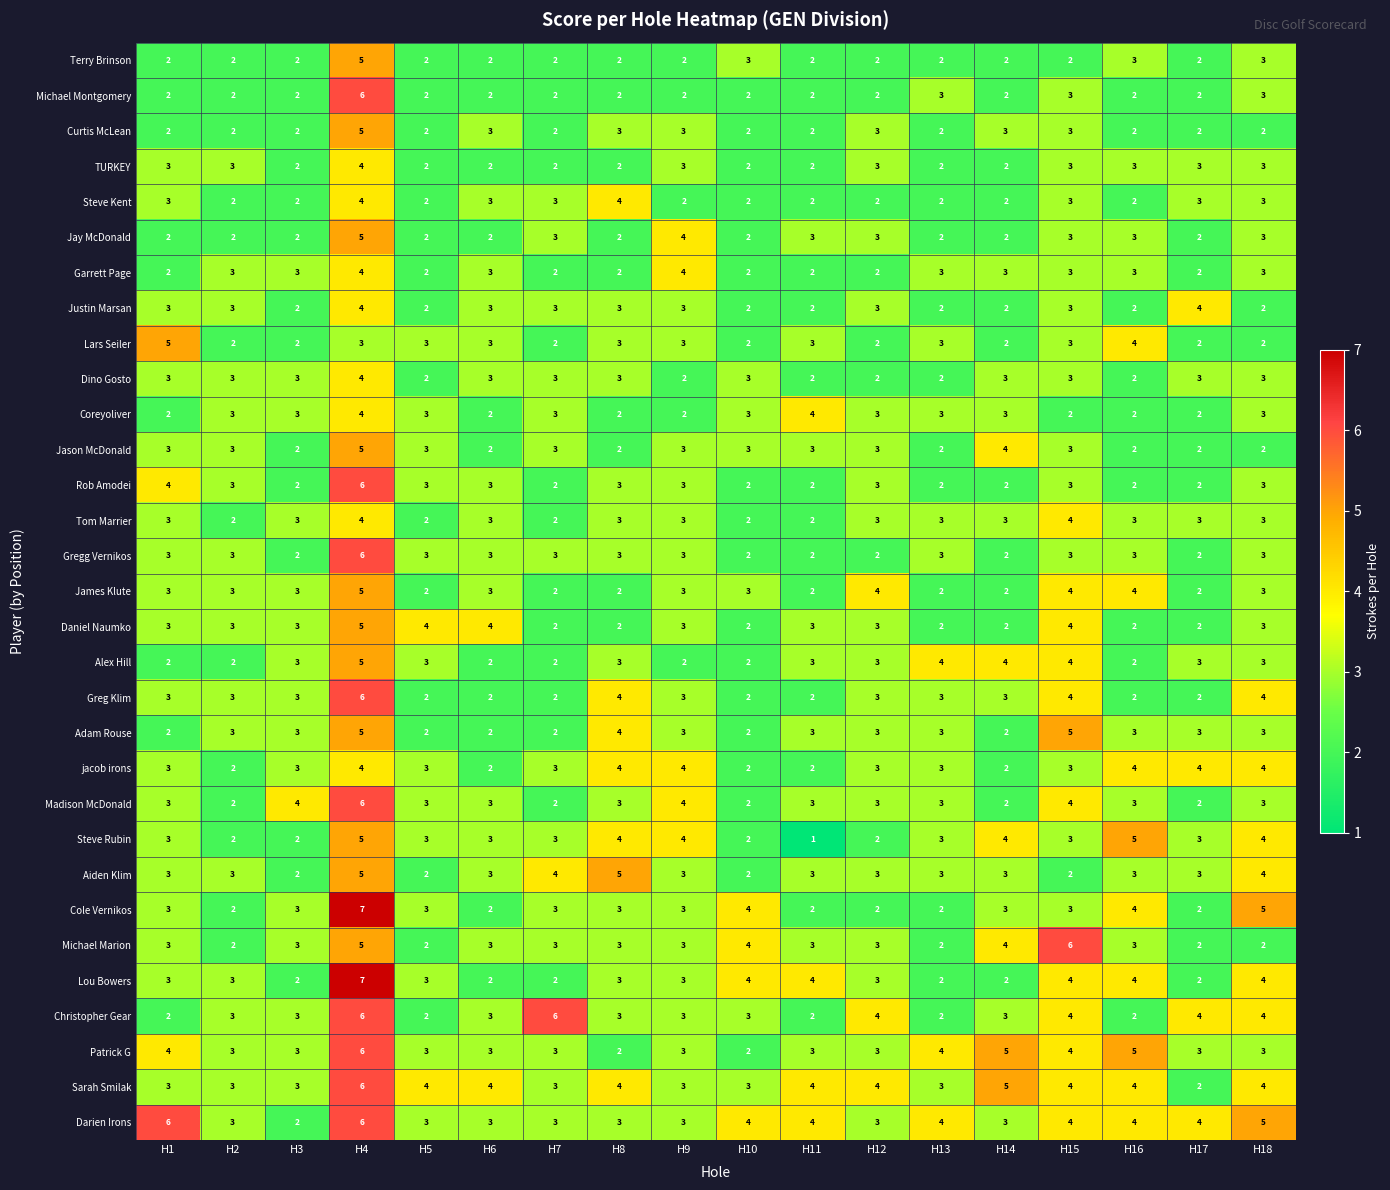

Between H2 and H7, which series saw the biggest shift?

Christopher Gear